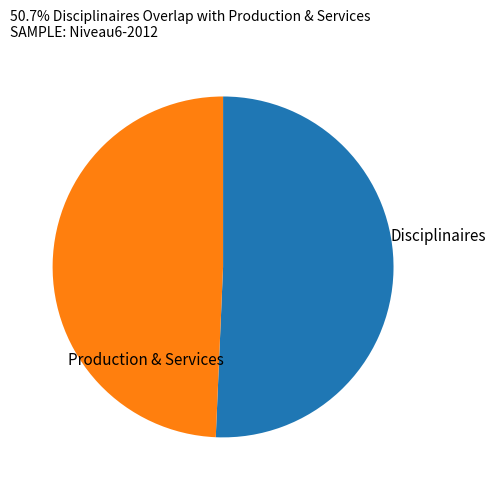

How many segments does this pie chart have?

2